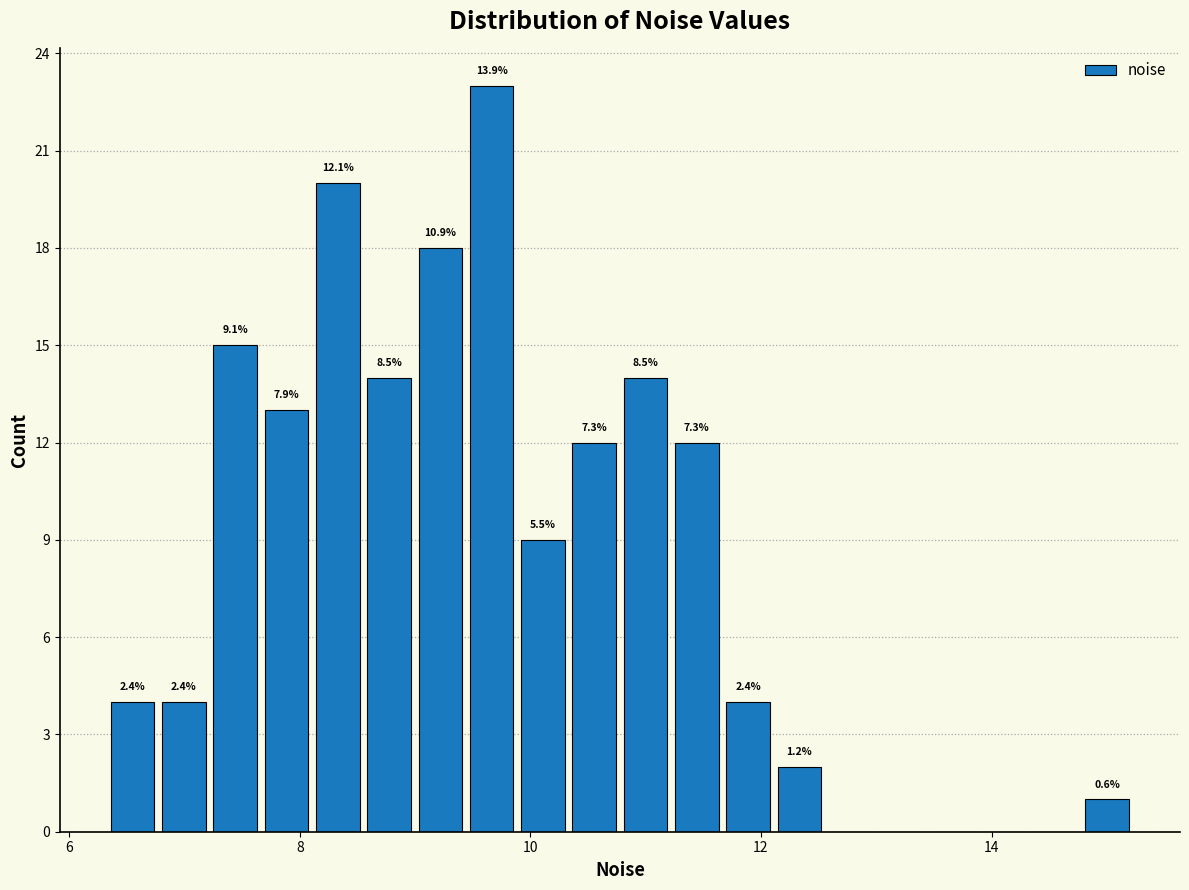

Around what value on the x-axis is the tallest bar? Give the approximate position of its centre, as read against the axis.

9.6